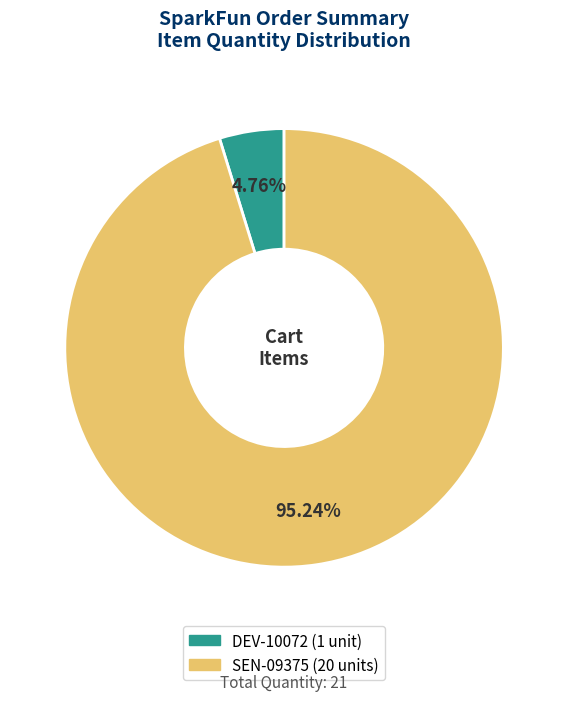

Which category has the biggest portion of the pie?

SEN-09375